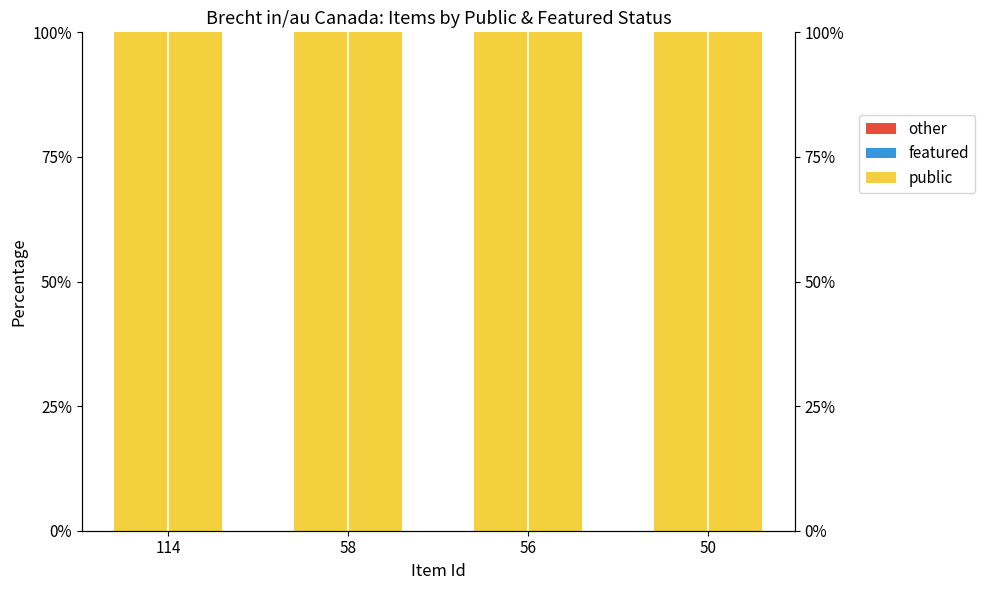

Reading left to right, what are all the values shown in this chart?

public: 100	100	100	100
featured: 0	0	0	0
other: 0	0	0	0